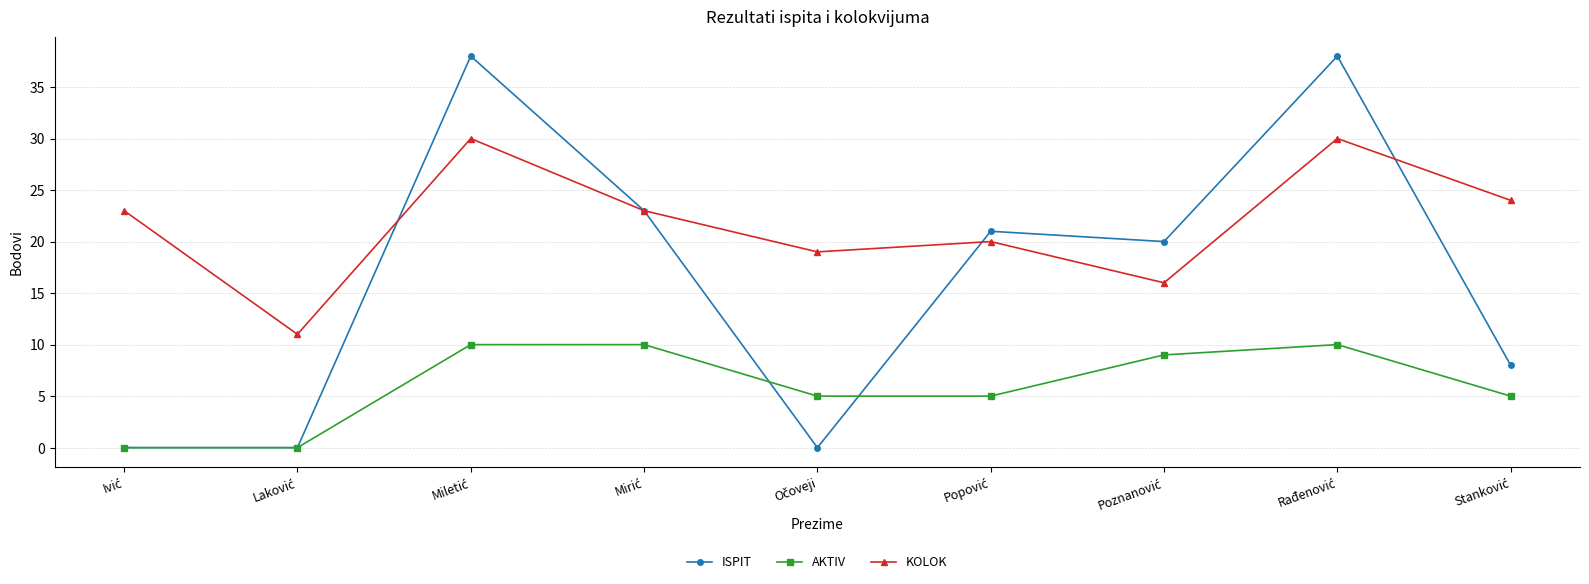

What are all the series names shown in the legend?

ISPIT, AKTIV, KOLOK